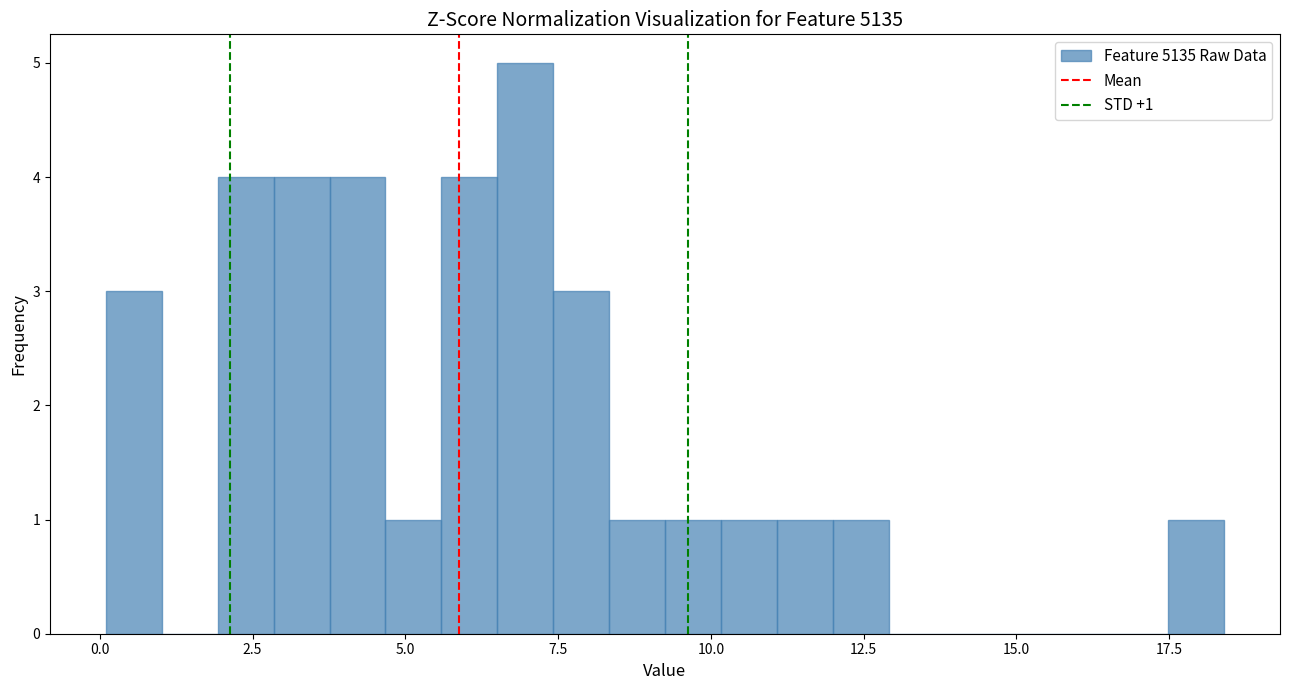

Around what value on the x-axis is the tallest bar? Give the approximate position of its centre, as read against the axis.

7.0